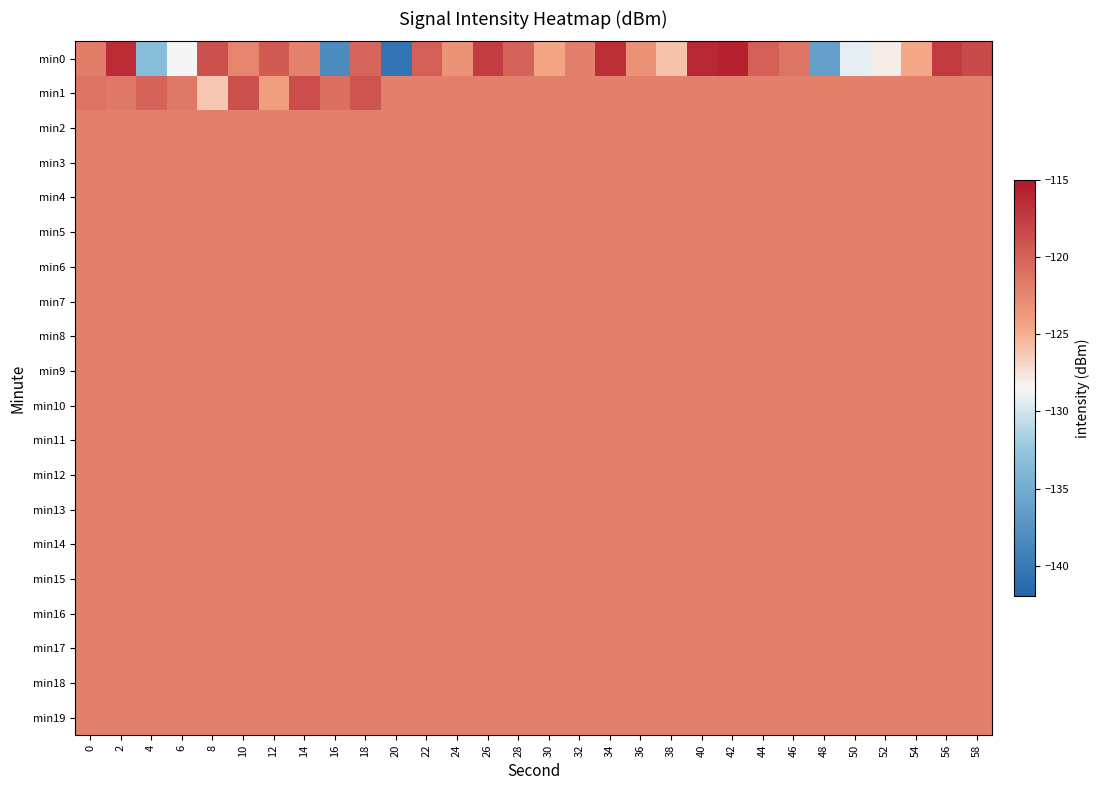

At which category is the sum across all series the highest?

42